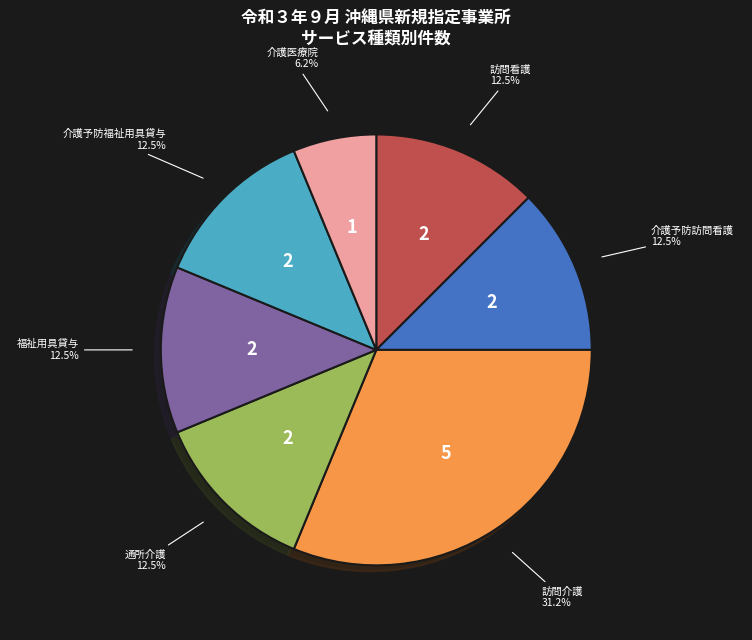

True or false: 介護予防訪問看護 accounts for 5% of the total.

False